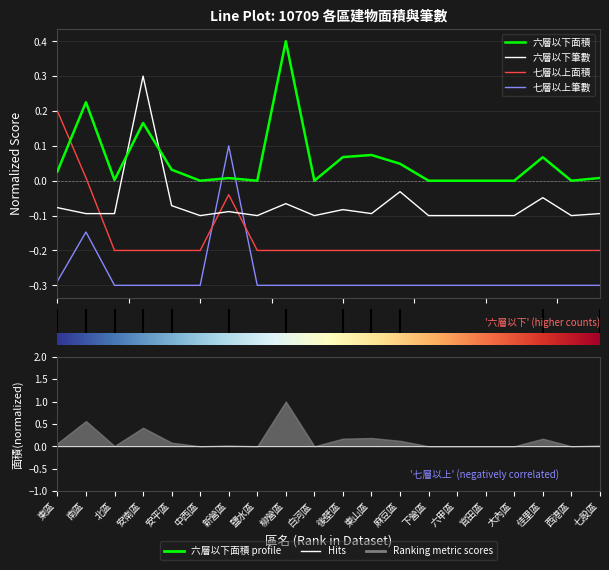

True or false: 七層以上面積 has a value of -0.2 at 鹽水區.

True